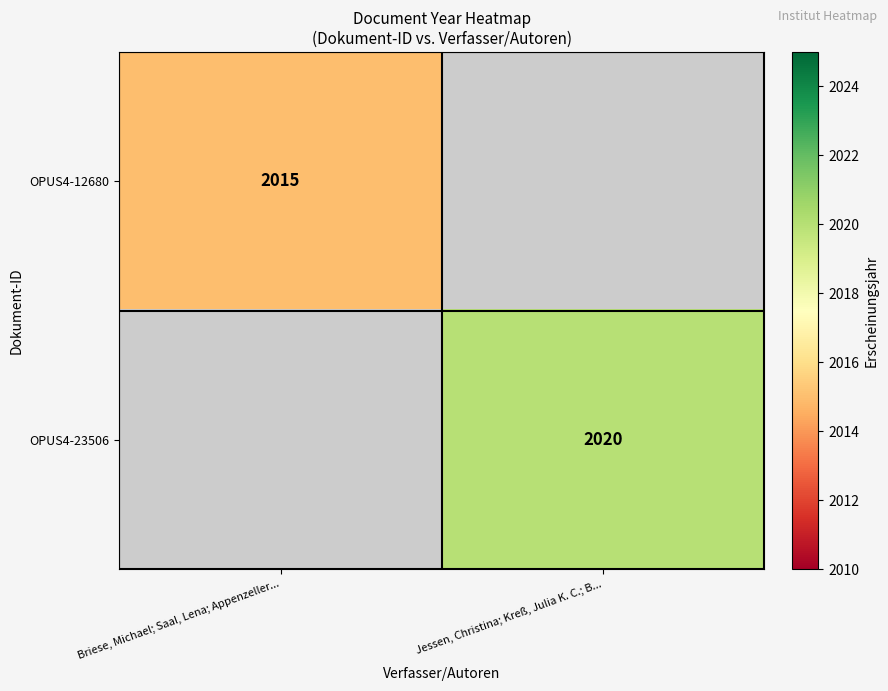

Which has a higher value, Jessen, Christina; Kreß, Julia K. C.; B... or Briese, Michael; Saal, Lena; Appenzeller...?

Briese, Michael; Saal, Lena; Appenzeller...